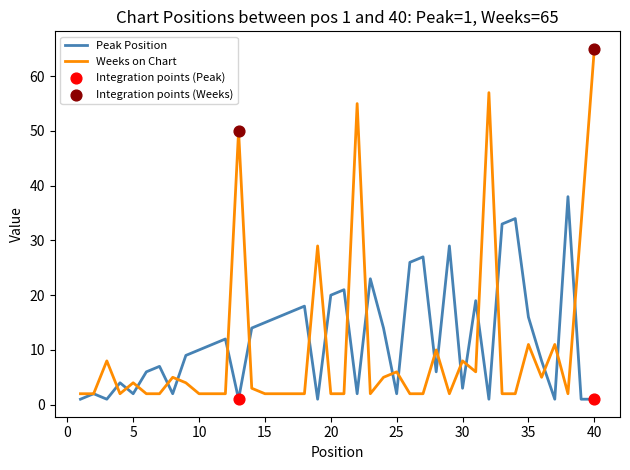

List the series in order of their peak value, lowest first.

Peak Position, Weeks on Chart